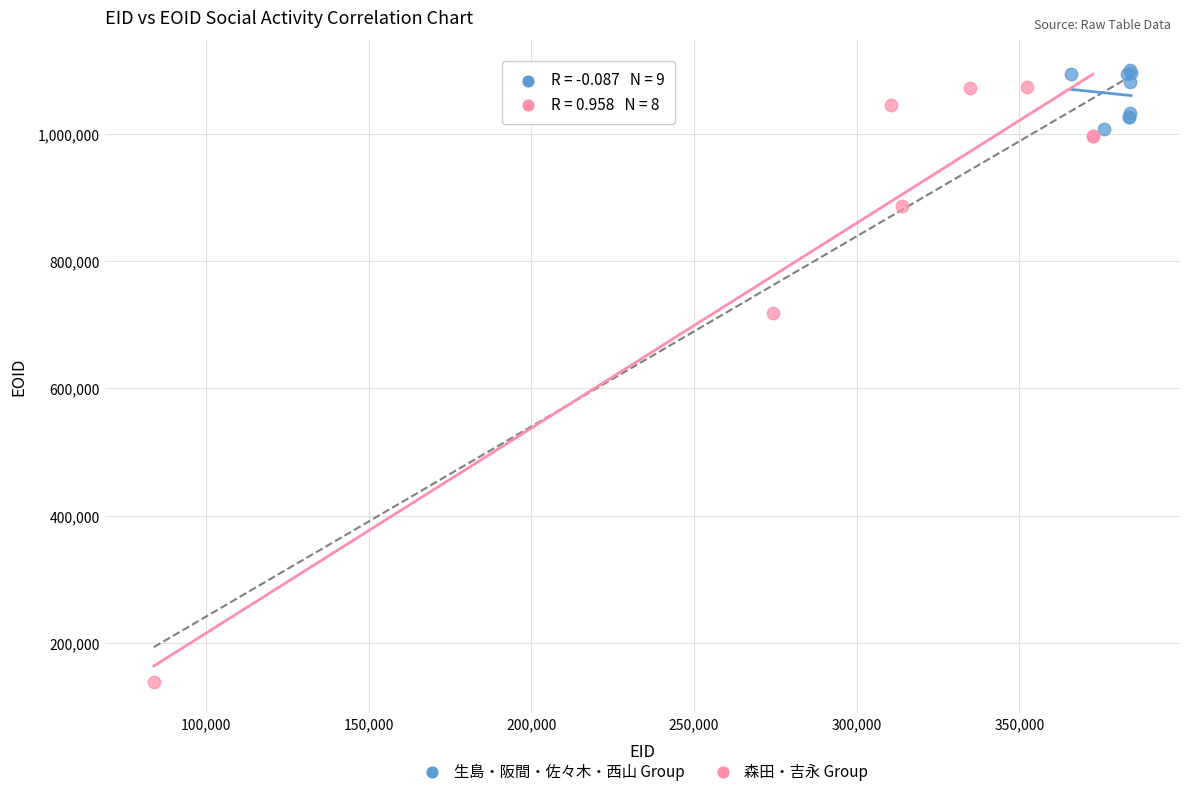

Which series has the largest Y range (max minus min)?

森田・吉永 Group